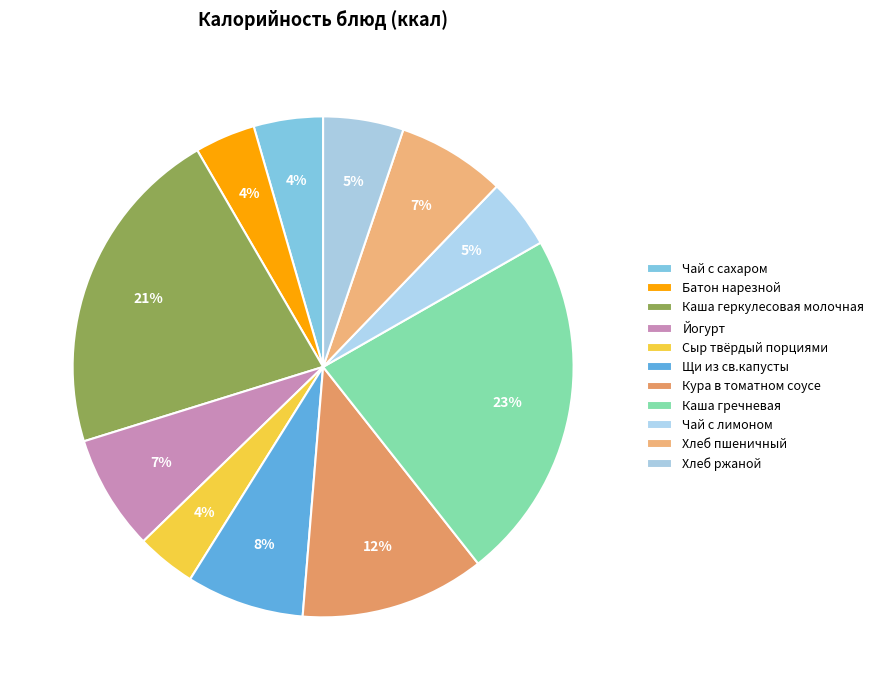

To the nearest percent, what is the average slice percentage?

9%